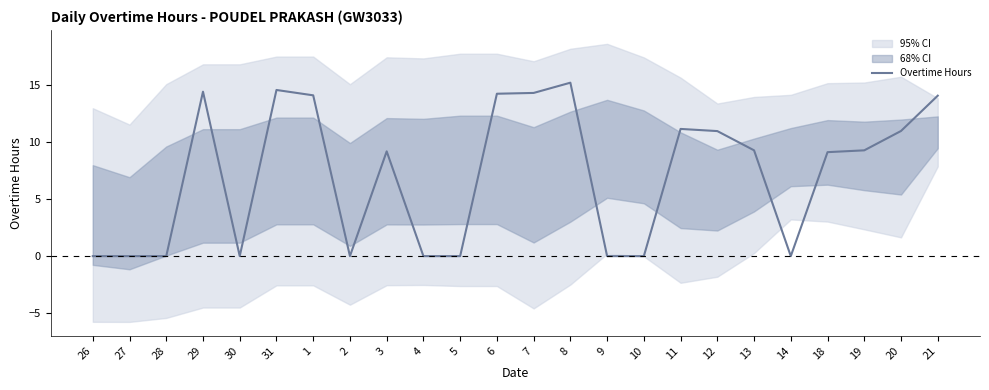

What is the label of the 7th point from the left?

1